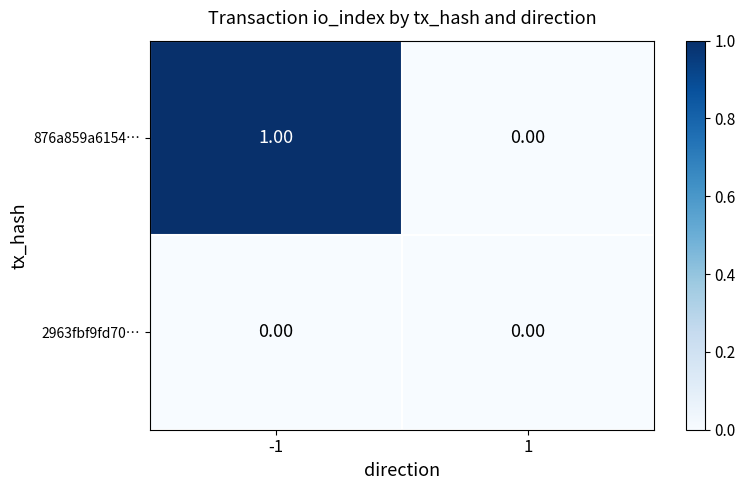

Which series has the largest range (max minus min)?

876a859a6154…